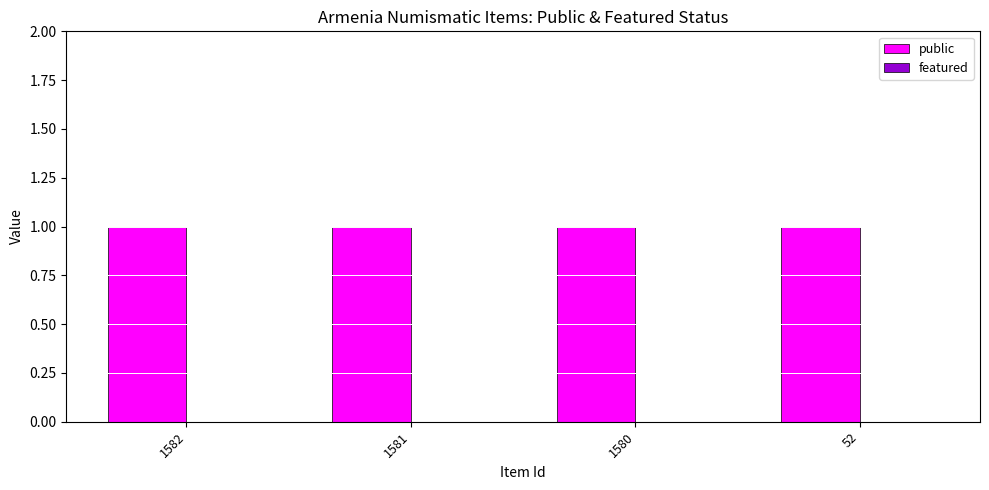

What is the value of the public bar at the 1st from the left?

1